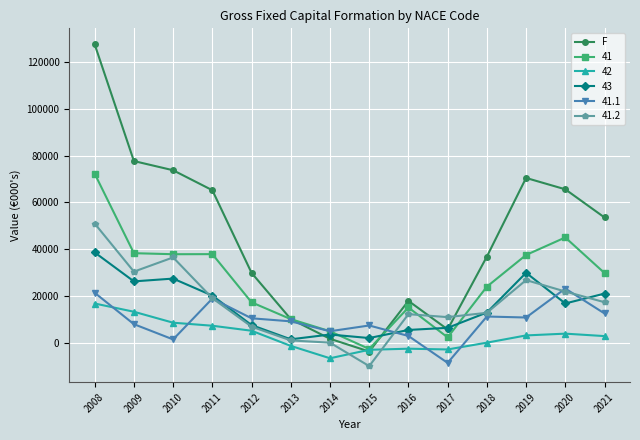

Count the number of data series in this chart.

6